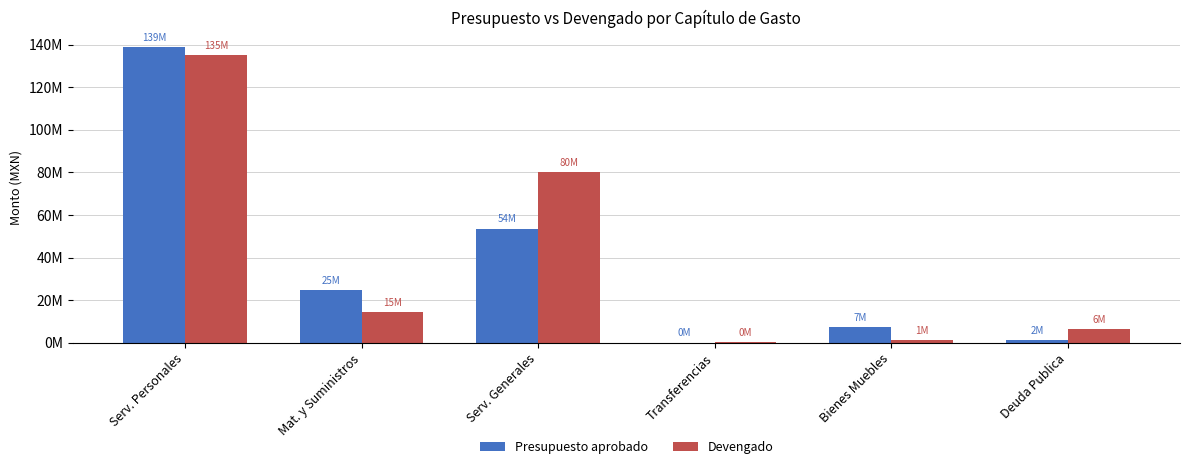

How many groups of bars are there?

6